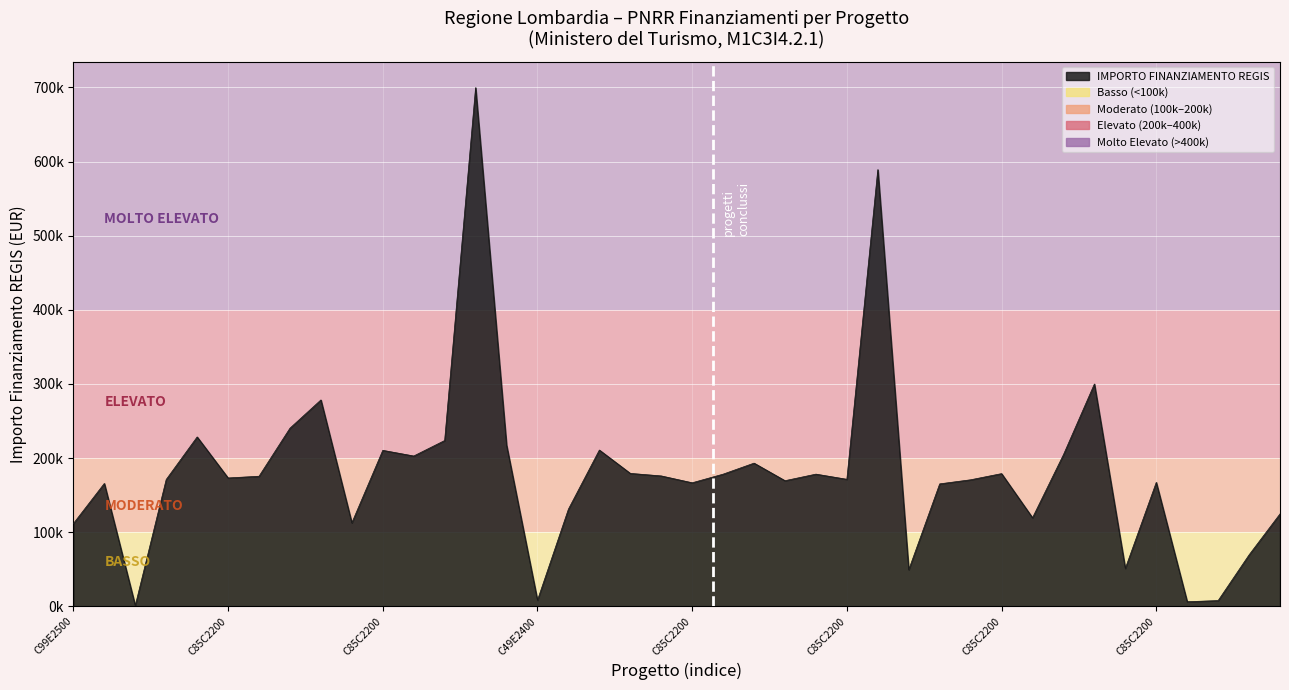

How many interior local peaks (higher than both neighbors) does the data have?

12